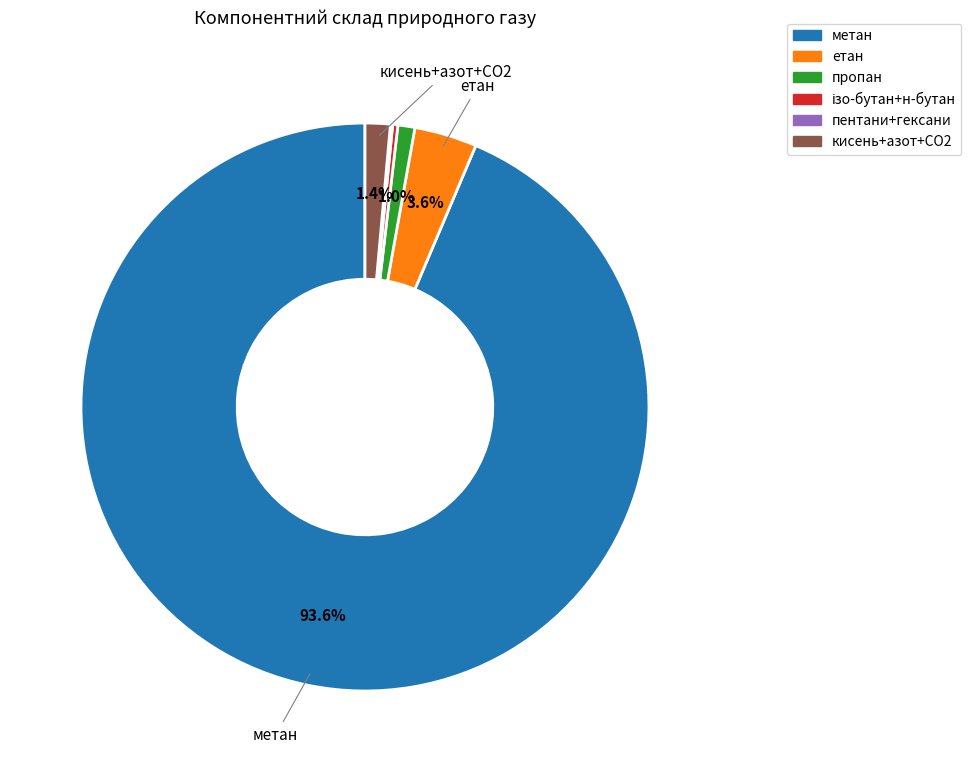

Is there a majority slice in this chart?

Yes